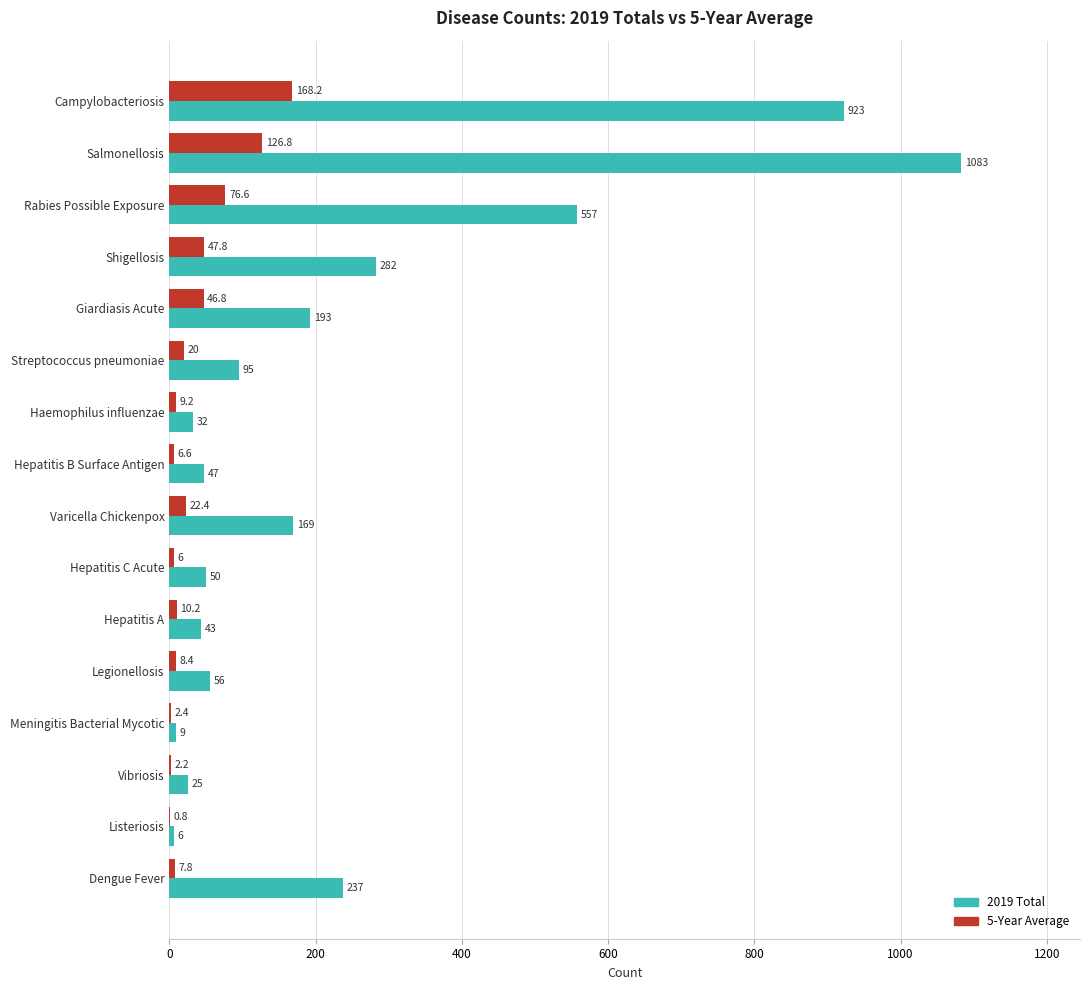

What is the greatest value displayed?

1083.0